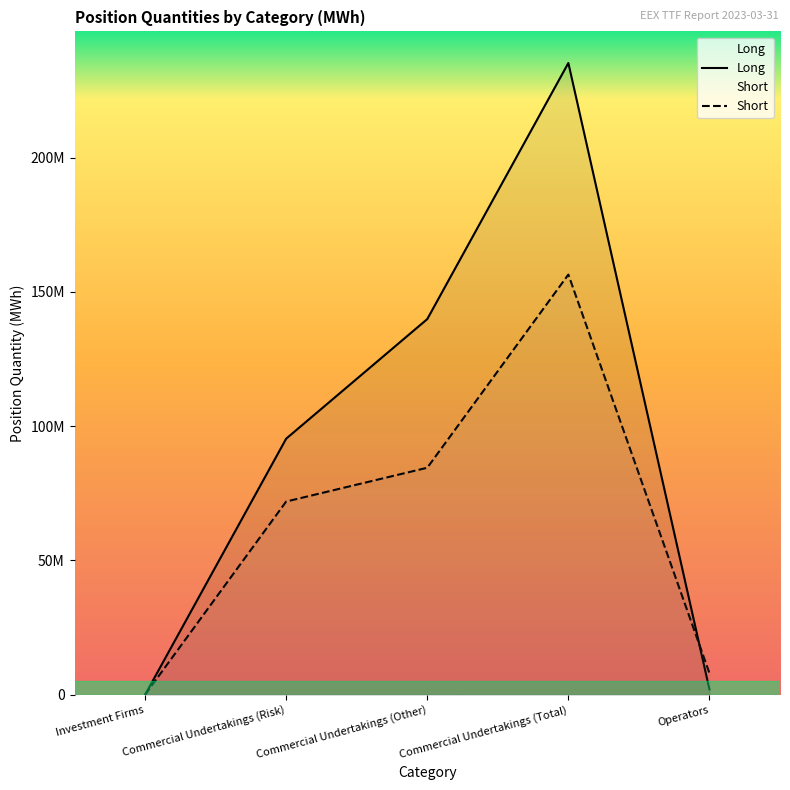

True or false: Long has a value of 145711332 at Commercial Undertakings (Risk).

False